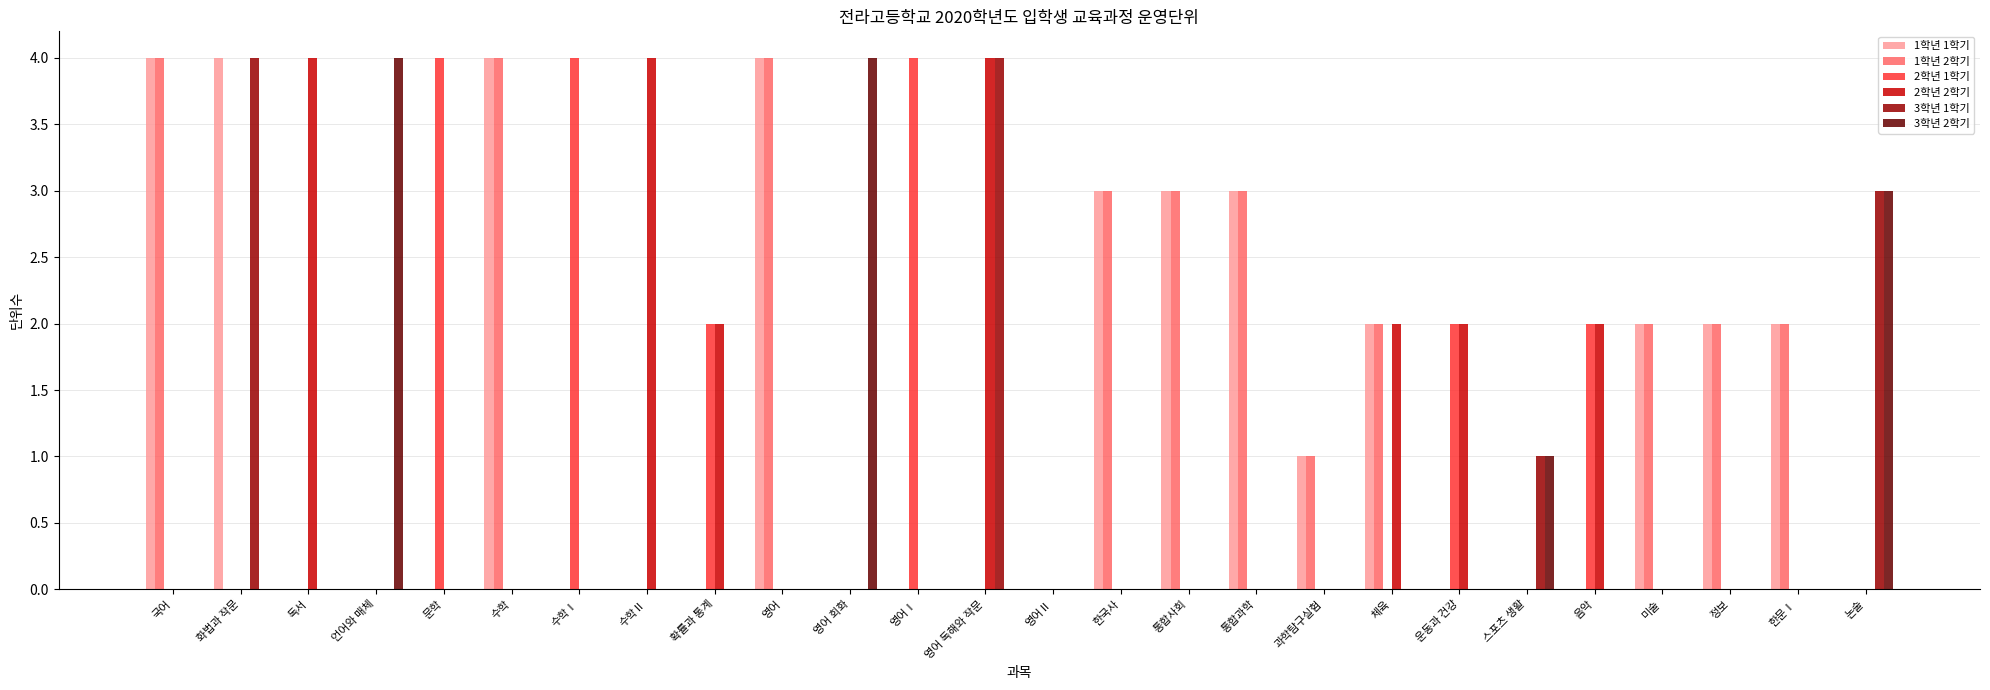

Is it true that 3학년 1학기 equals -2 at 영어Ⅰ?

False